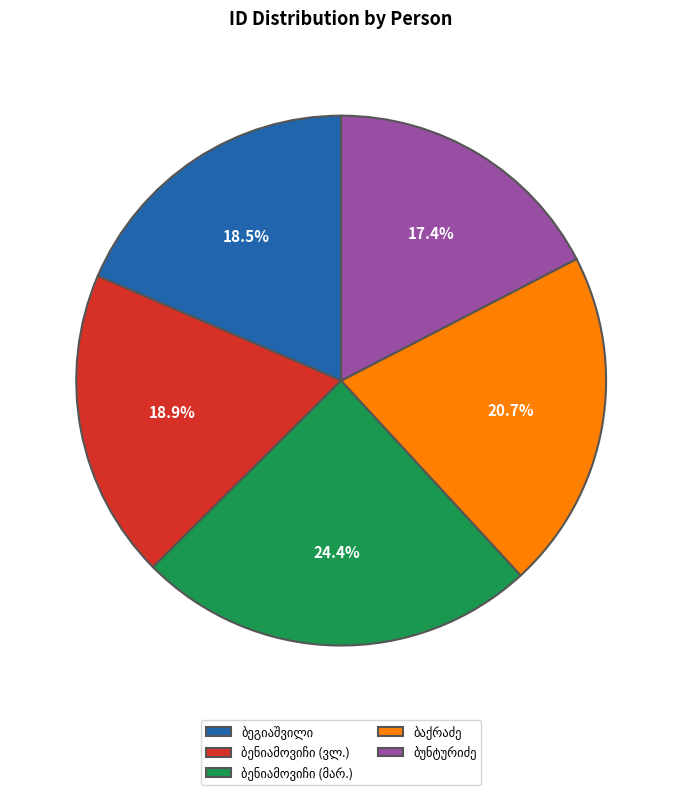

Is there any slice that represents more than half of the pie?

No